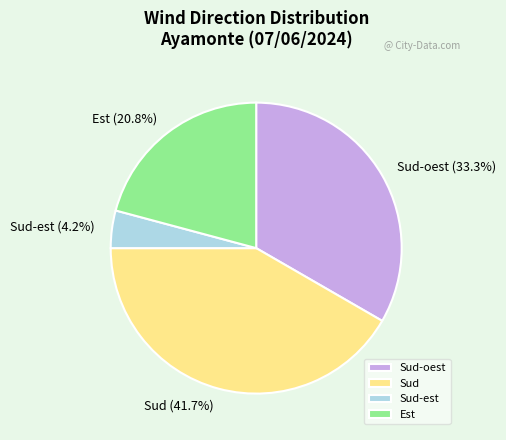

Which has a higher value, Sud-oest or Est?

Sud-oest